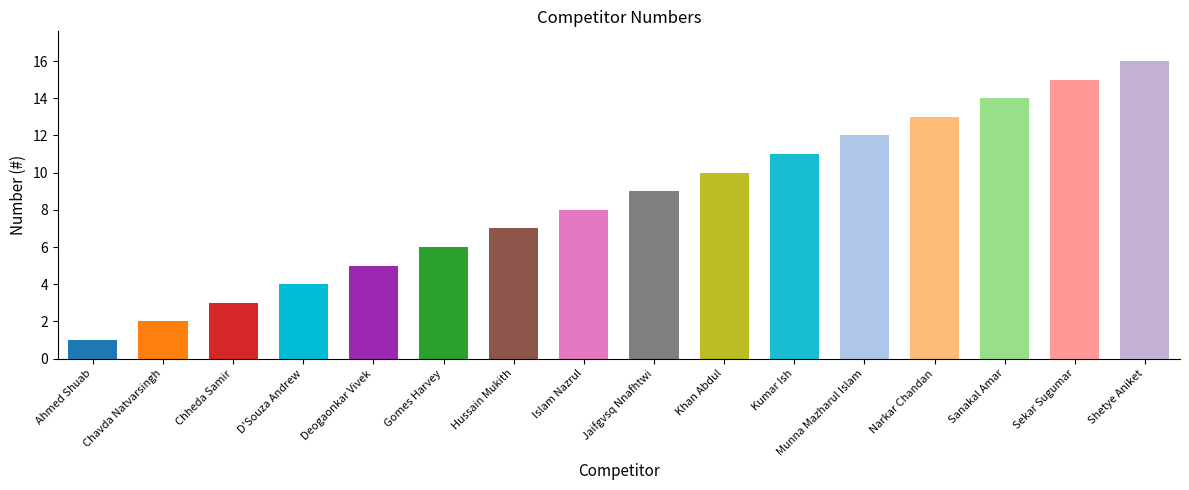

Count the number of data series in this chart.

1